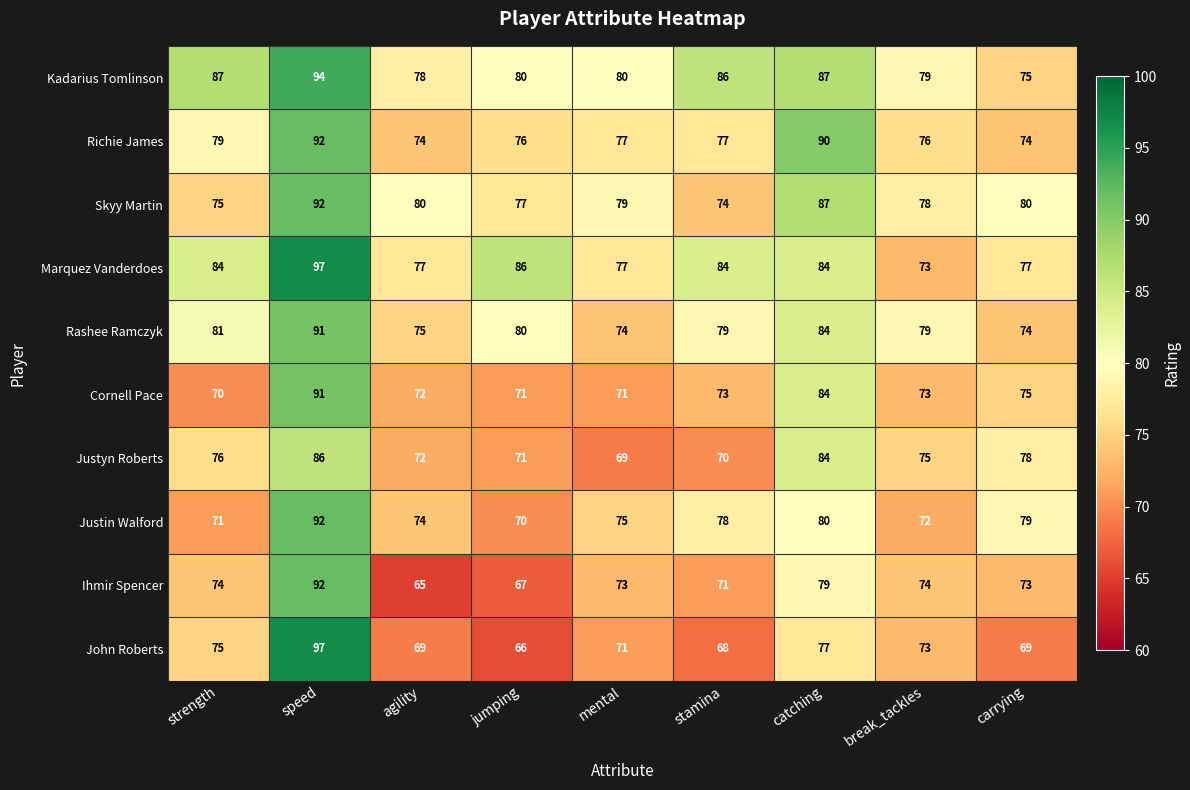

The Marquez Vanderdoes series shows 24 at strength. True or false?

False